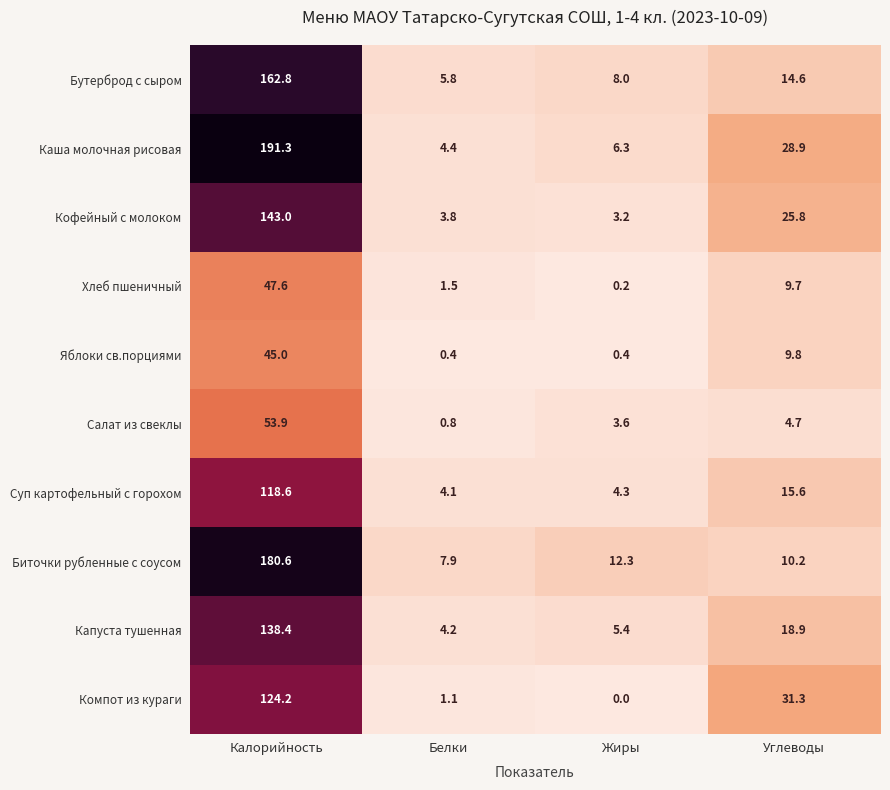

The Кофейный с молоком series shows 25.8 at Углеводы. True or false?

True